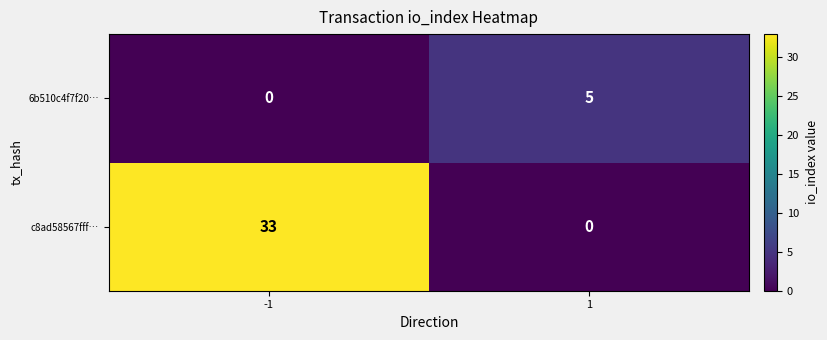

What is the difference between the maximum and minimum values in the c8ad58567fff… series?

33